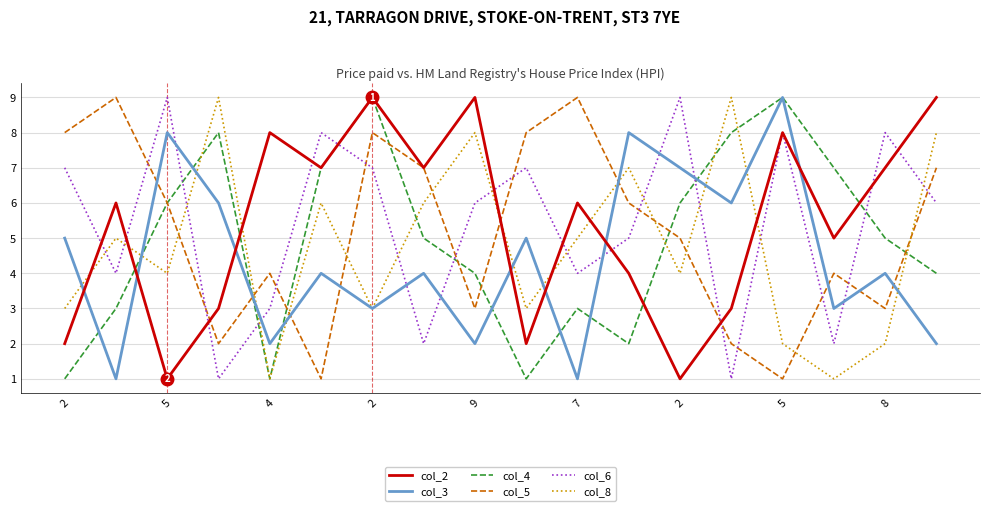

How many times do col_6 and col_8 cross each other?

11